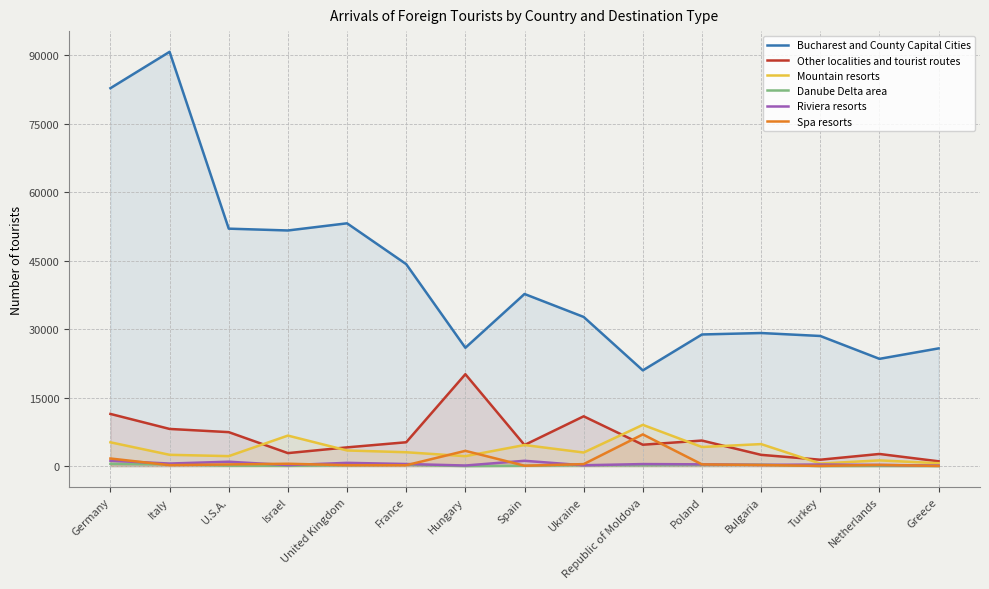

List the series in order of their peak value, highest first.

Bucharest and County Capital Cities, Other localities and tourist routes, Mountain resorts, Spa resorts, Riviera resorts, Danube Delta area